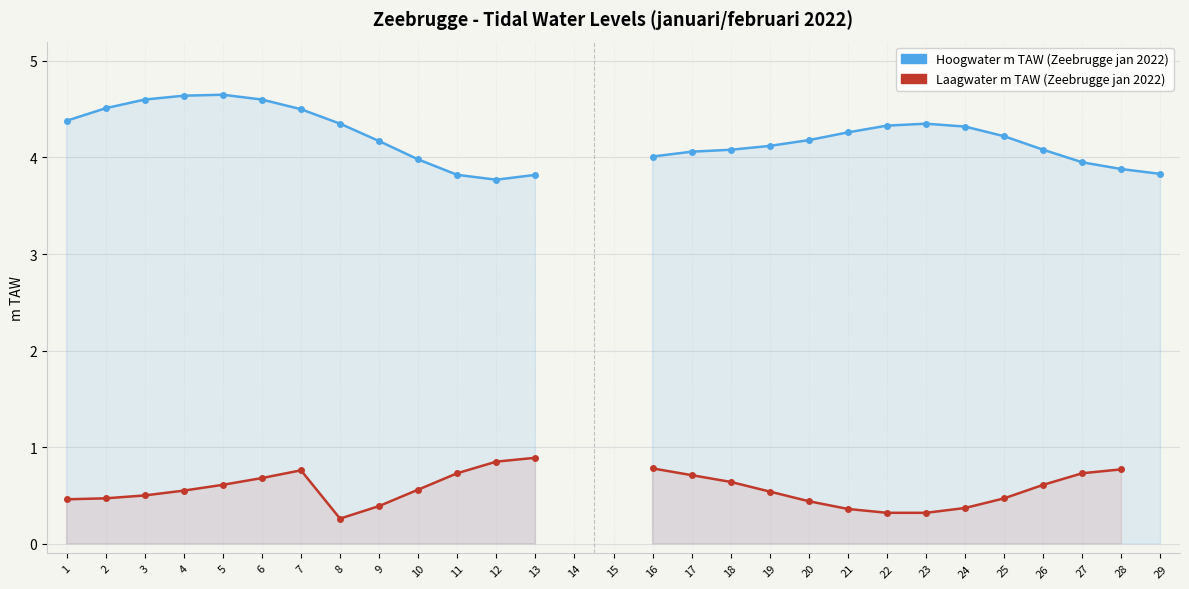

What is the approximate value of Laagwater m TAW at 8?

0.3